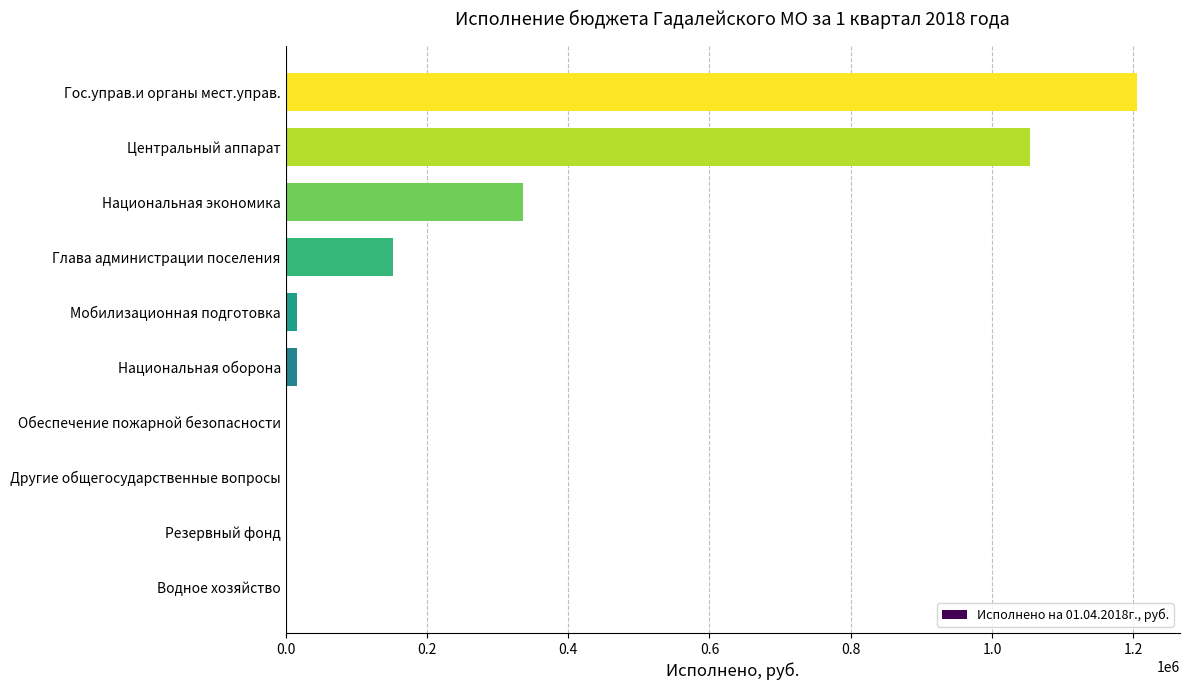

At which label is the value closest to 602865?

Национальная экономика